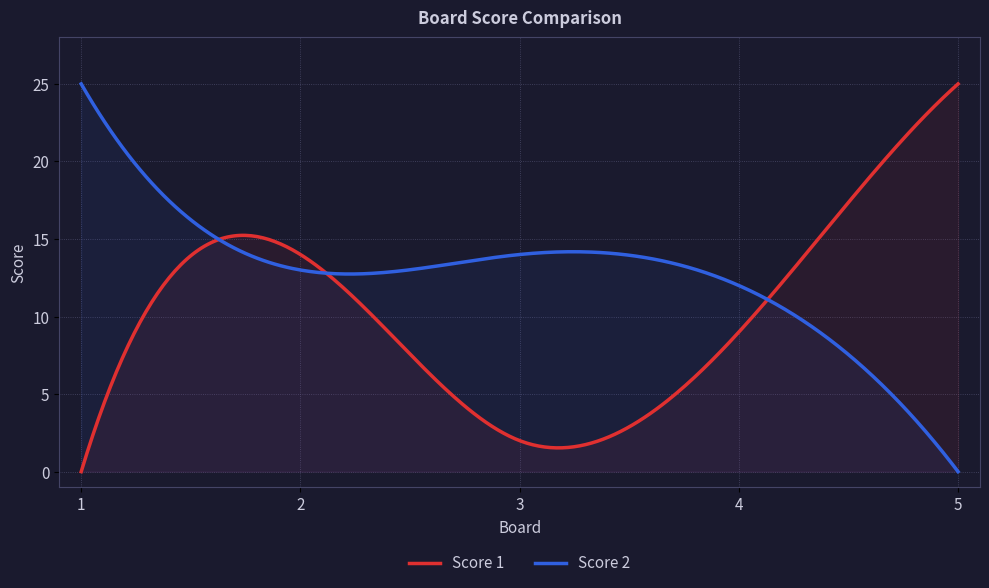

What is the total value across all series at 4?

21